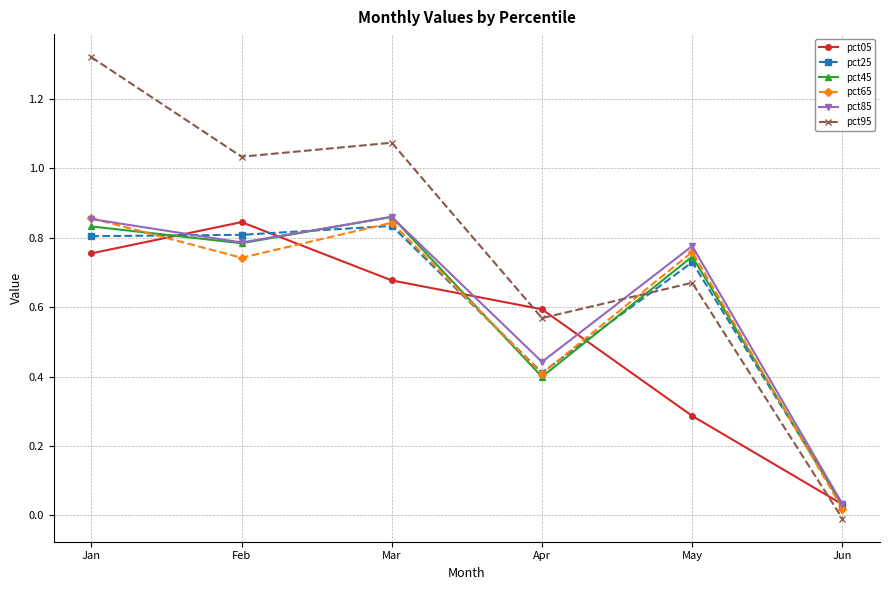

Is it true that pct05 equals 1.2 at Jan?

False